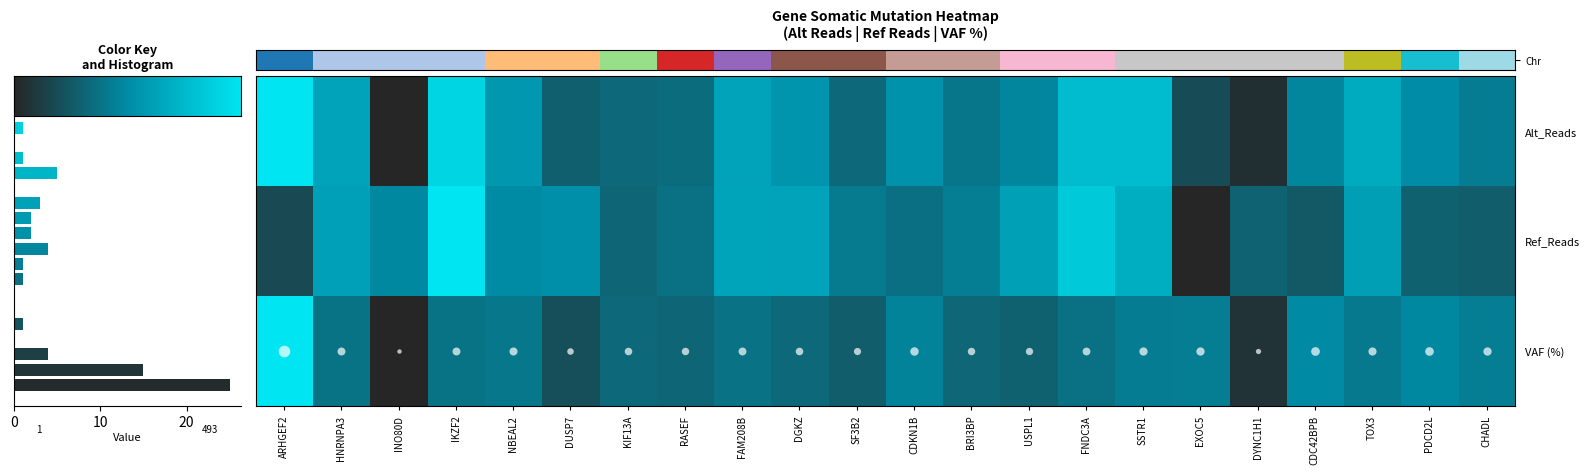

What is the spread (max minus min) of values at 11?

0.2